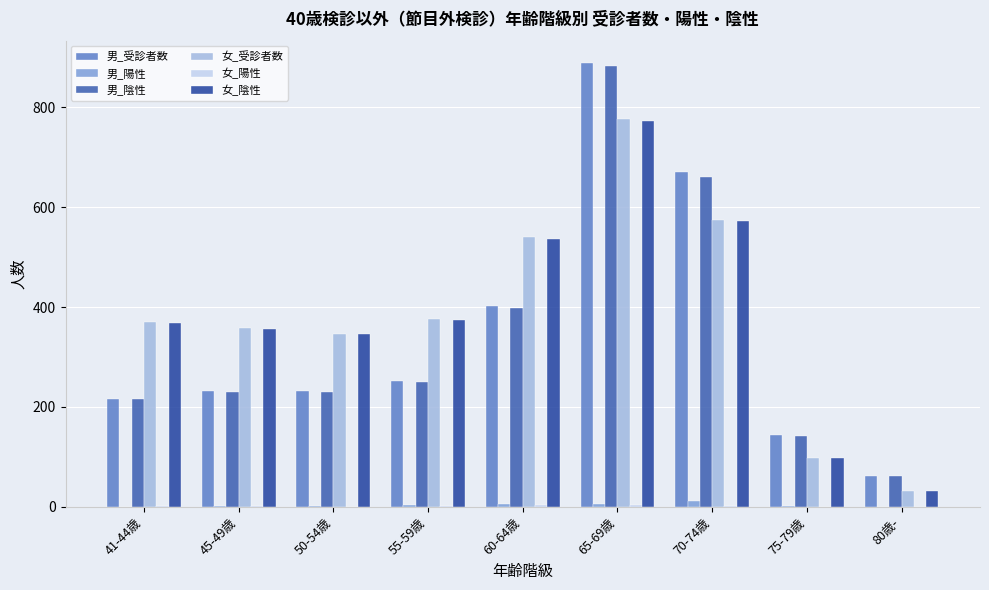

What is the maximum value shown in the chart?

889